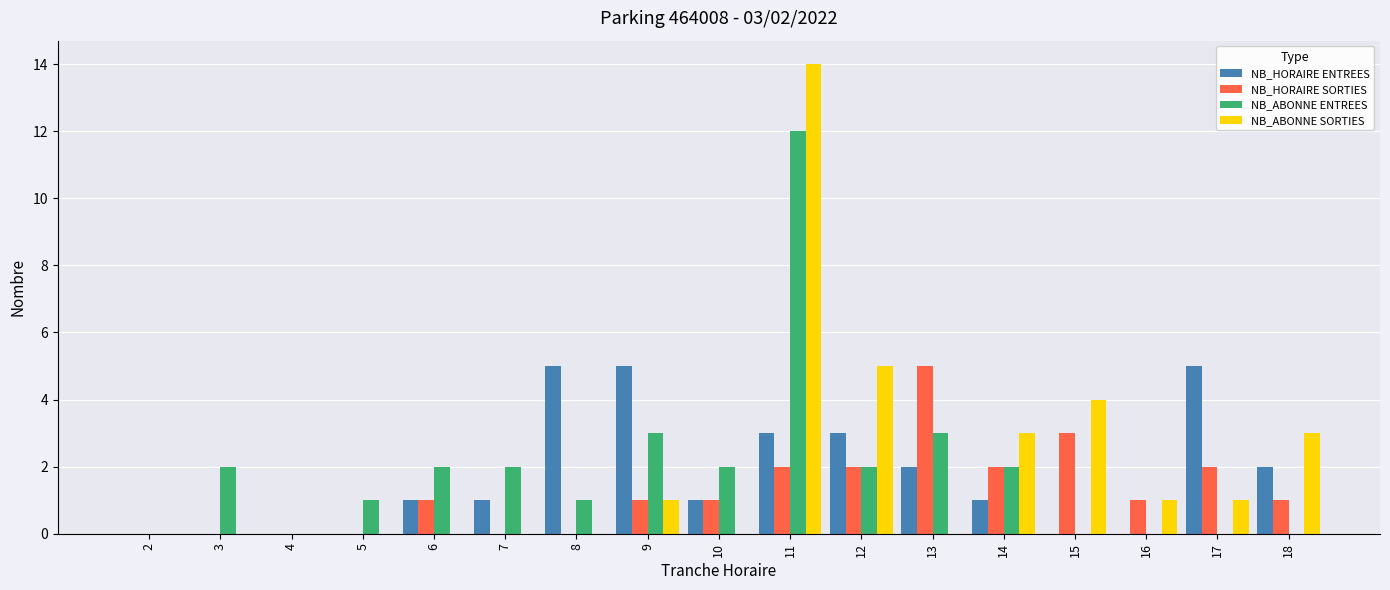

The NB_ABONNE SORTIES series shows 0 at 13. True or false?

True